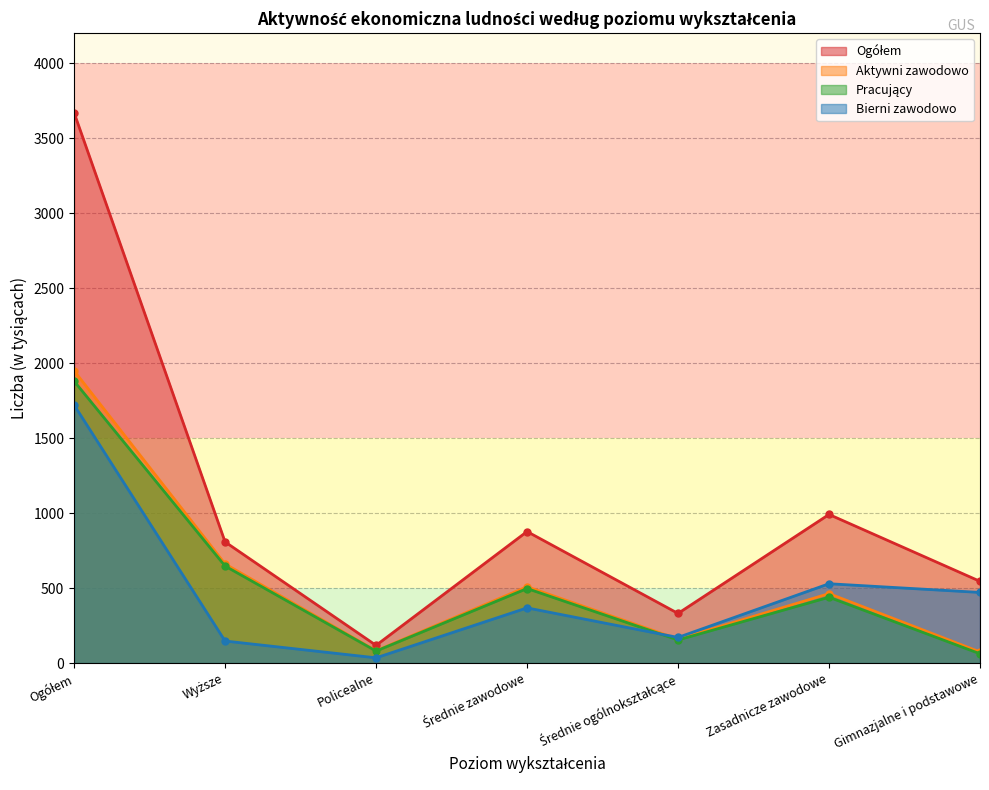

What value does the Pracujący series have at Gimnazjalne i podstawowe, to the nearest 10?

60